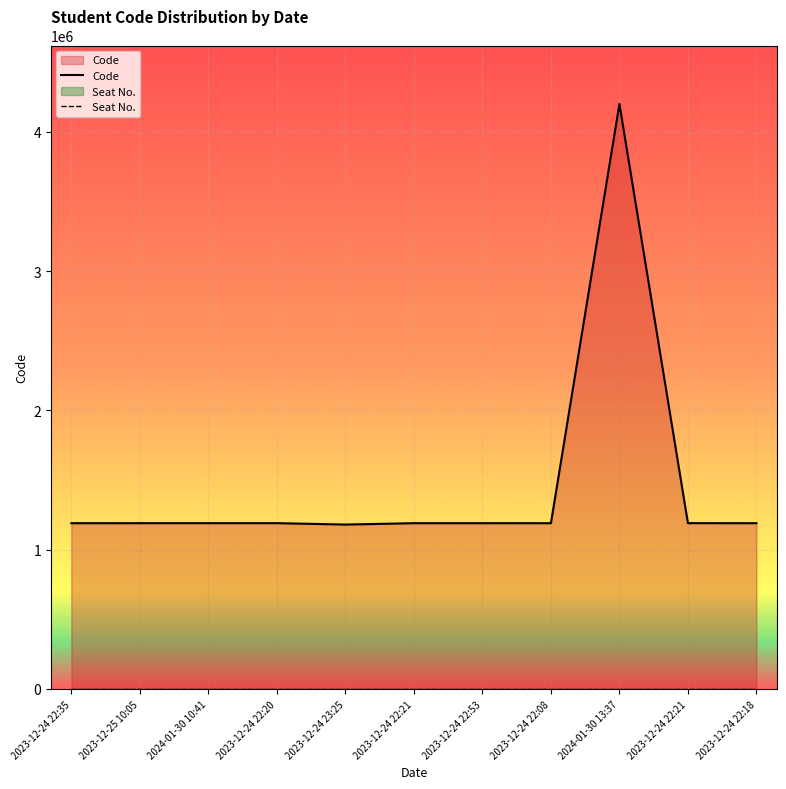

Where is the first local minimum for Code?

2023-12-24 23:25